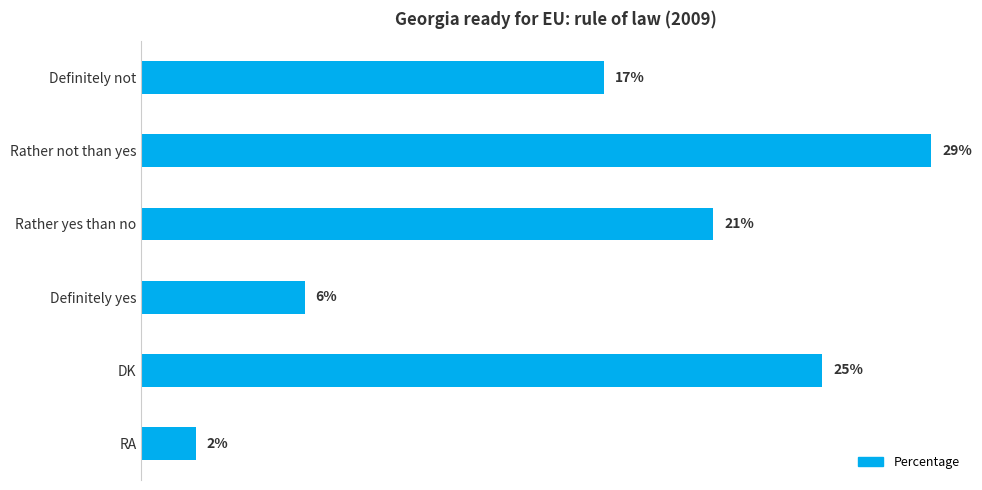

Where is the data nearest to the value 15?

Definitely not